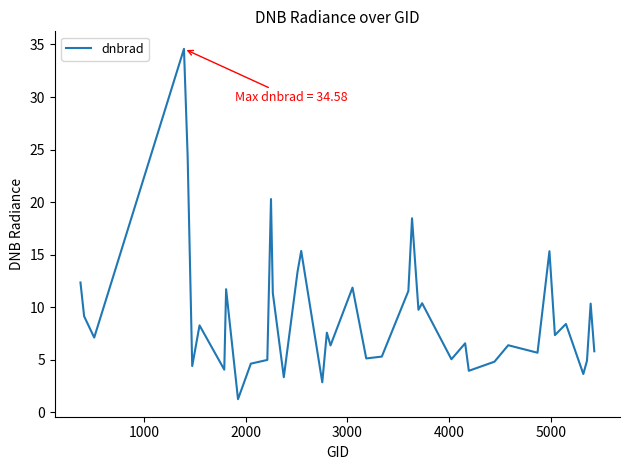

What is the difference between the maximum and minimum values?

33.3